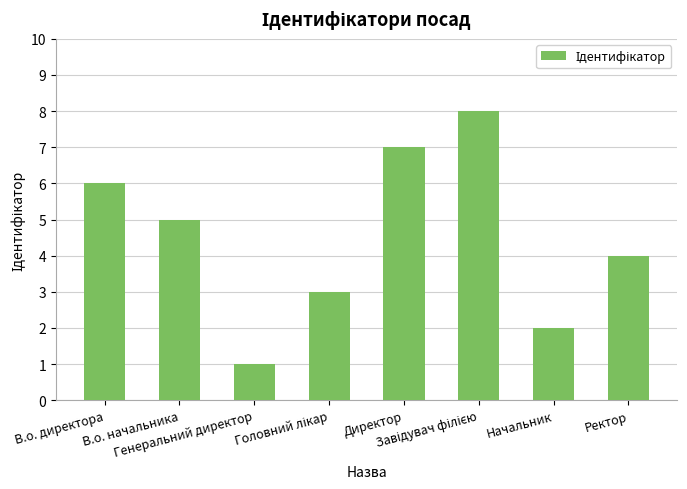

How many bars are there in total?

8